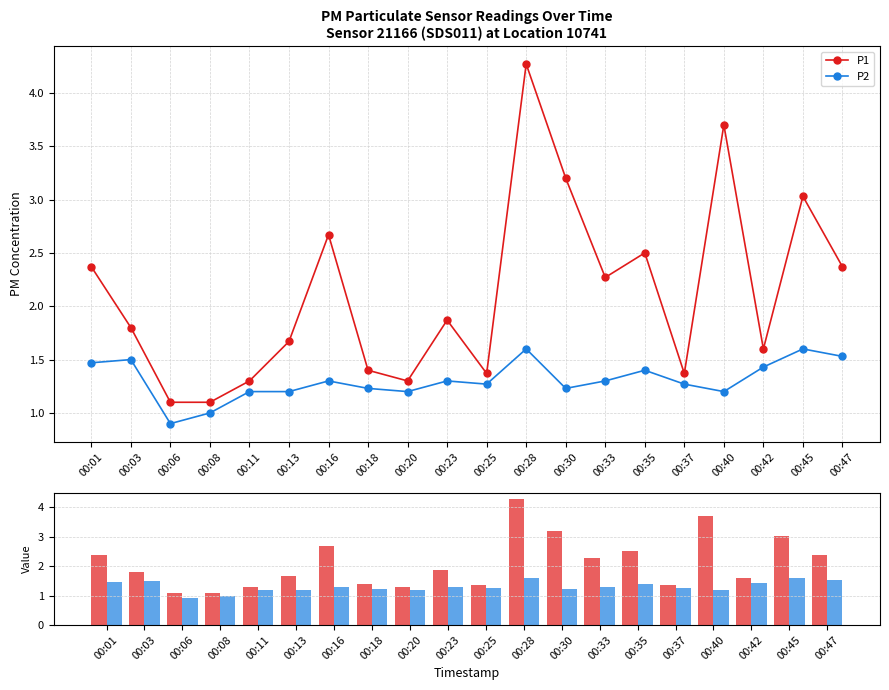

Rank the series at 00:01 from lowest to highest value.

P2, P1